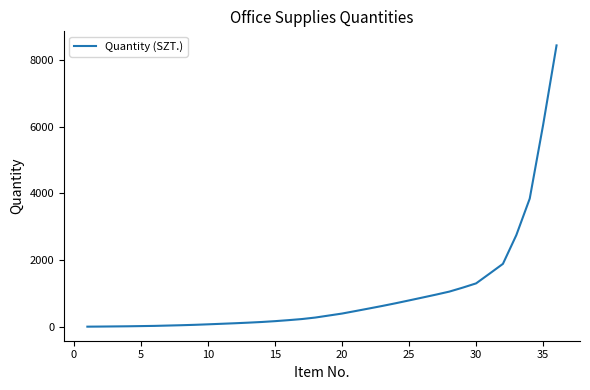

Is this an area chart (filled region under the line)?

No